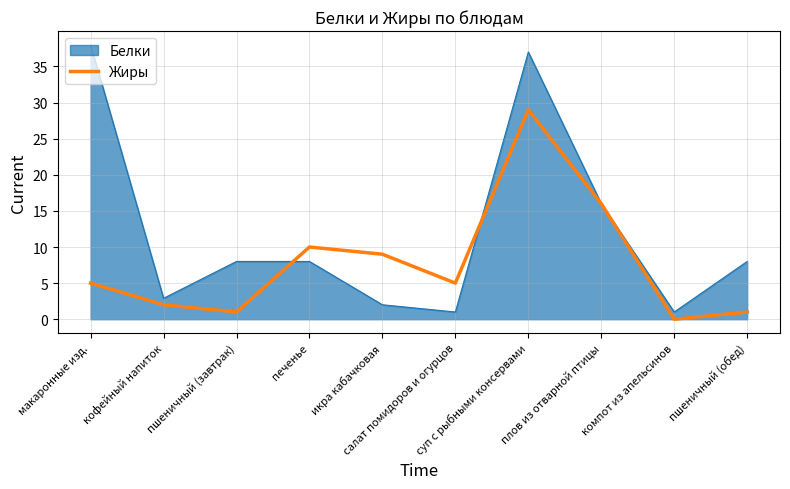

How many series are shown in this chart?

2